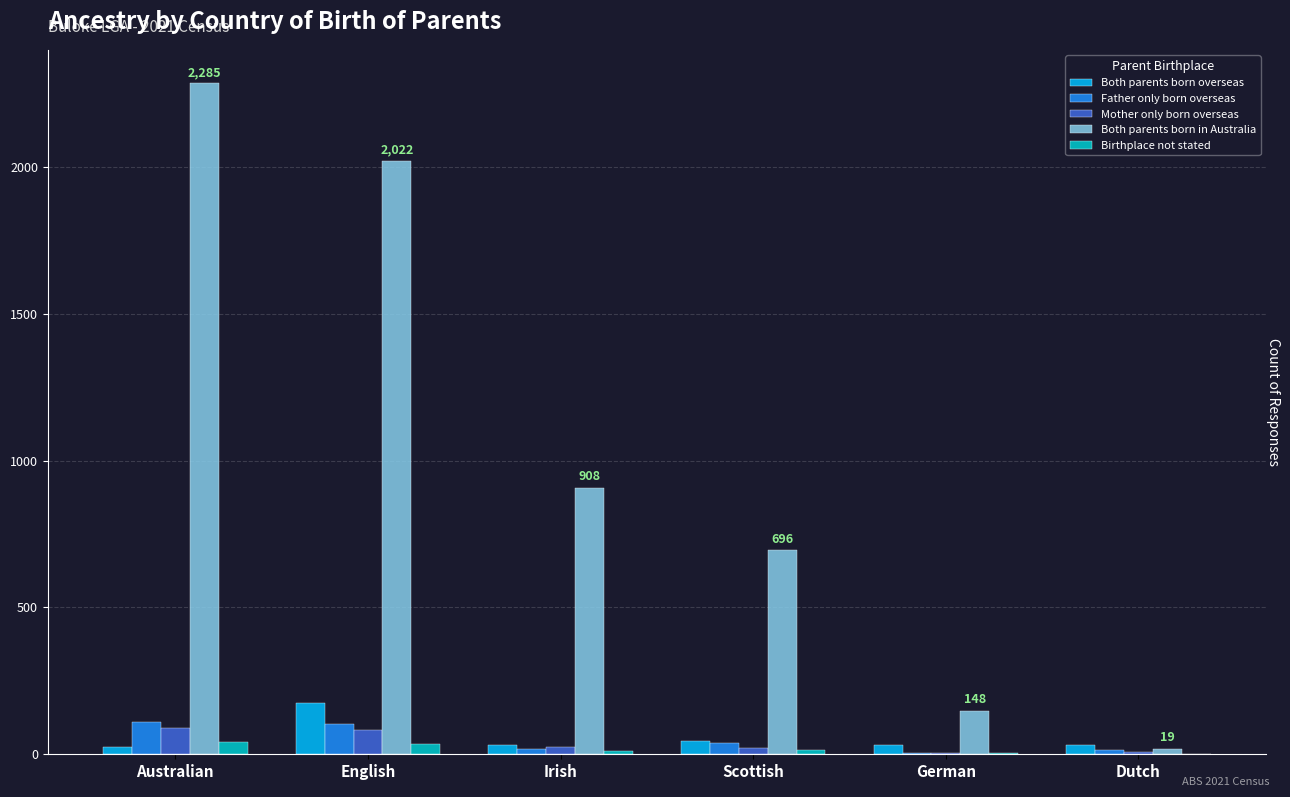

Which series has the largest range (max minus min)?

Both parents born in Australia